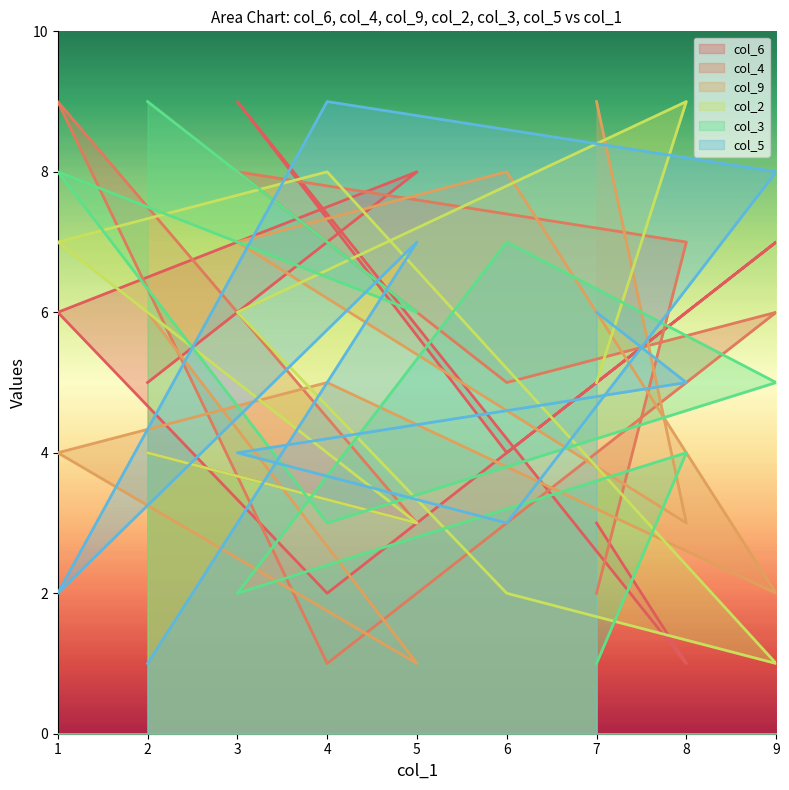

At which category is the sum across all series the highest?

3